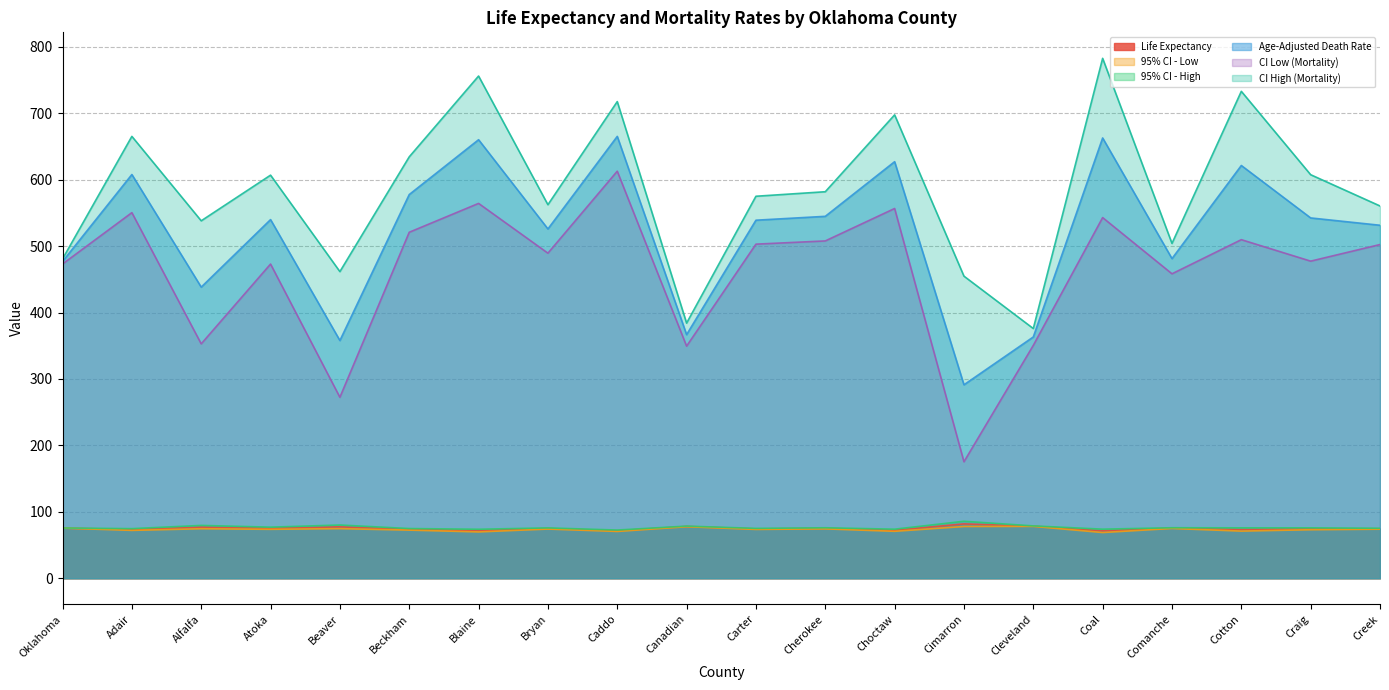

What are all the series names shown in the legend?

Life Expectancy, 95% CI - Low, 95% CI - High, Age-Adjusted Death Rate, CI Low (Mortality), CI High (Mortality)